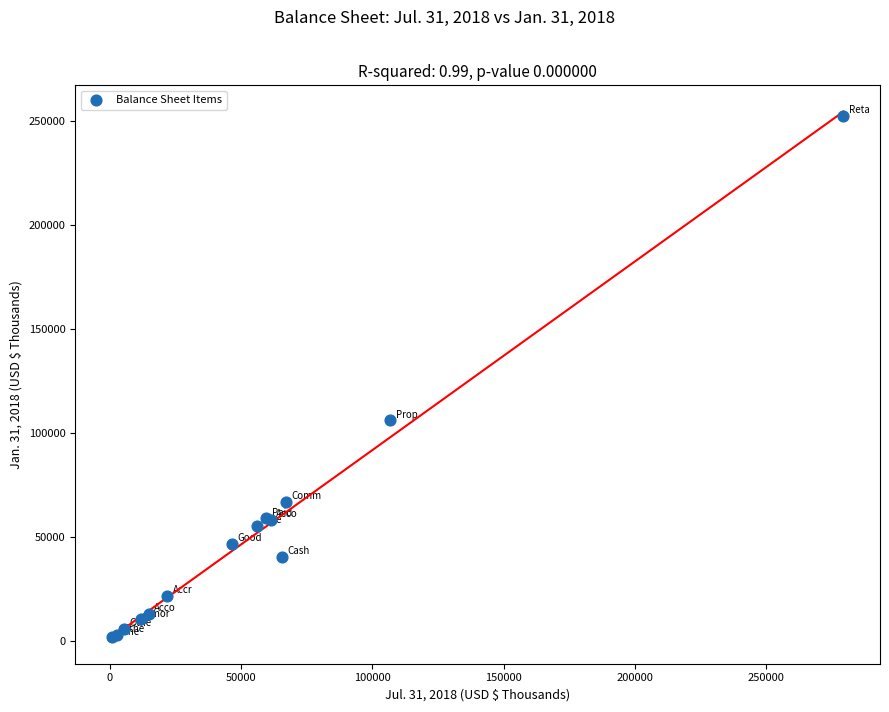

What Y value in the scatter plot is closest to 127331?

106280